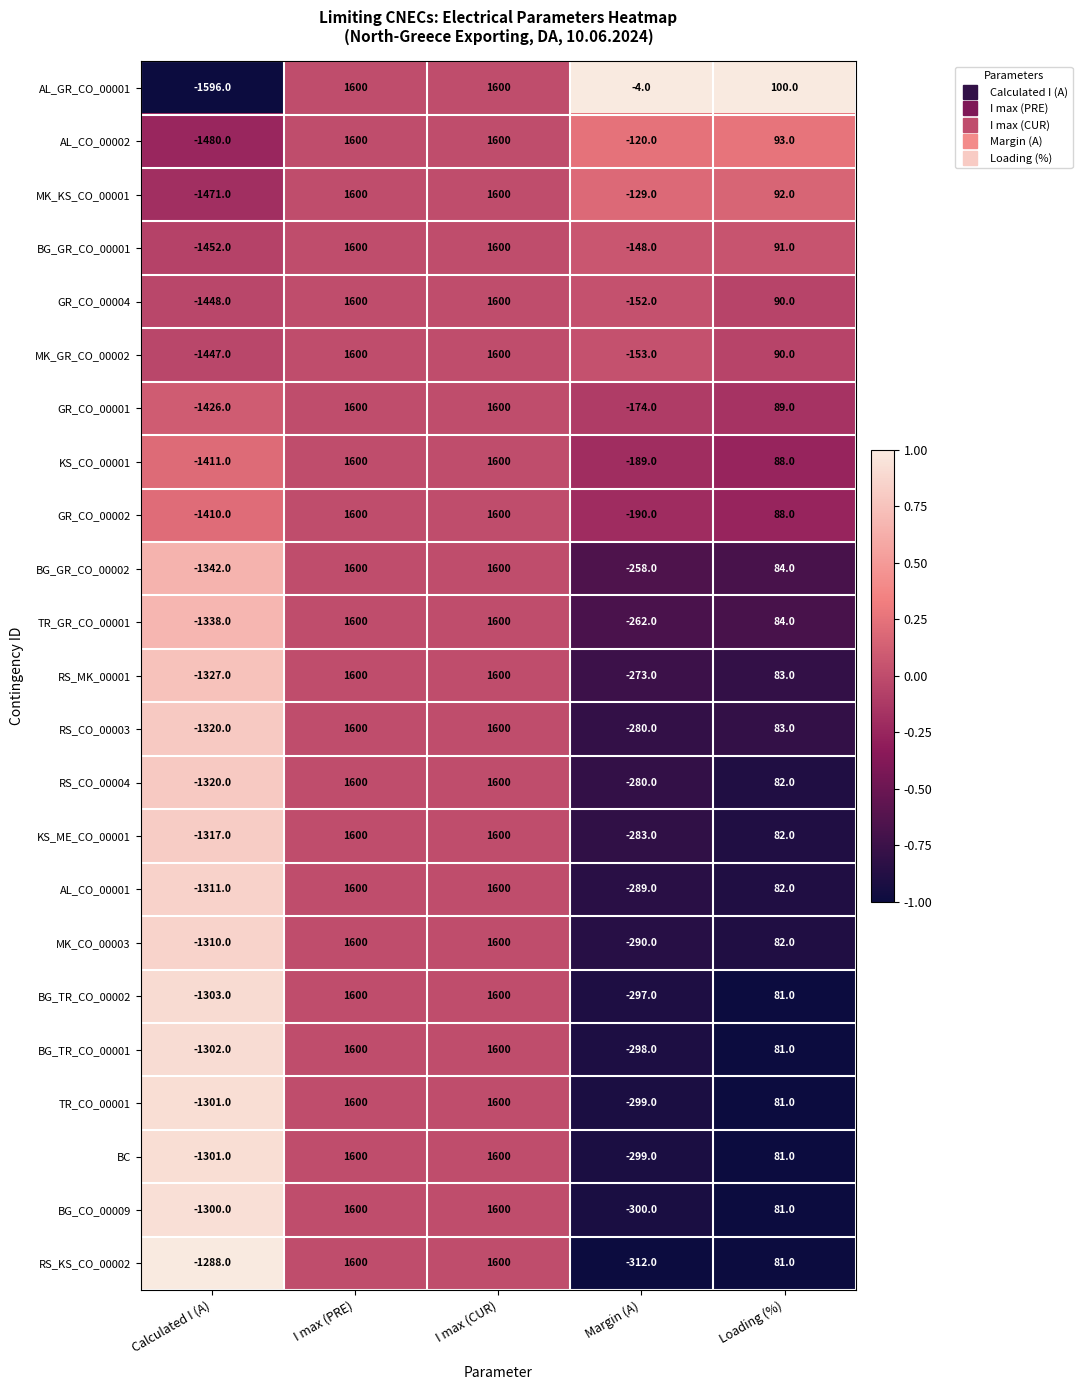

What is the difference between the BG_TR_CO_00001 values at I max (CUR) and Margin (A)?

1898